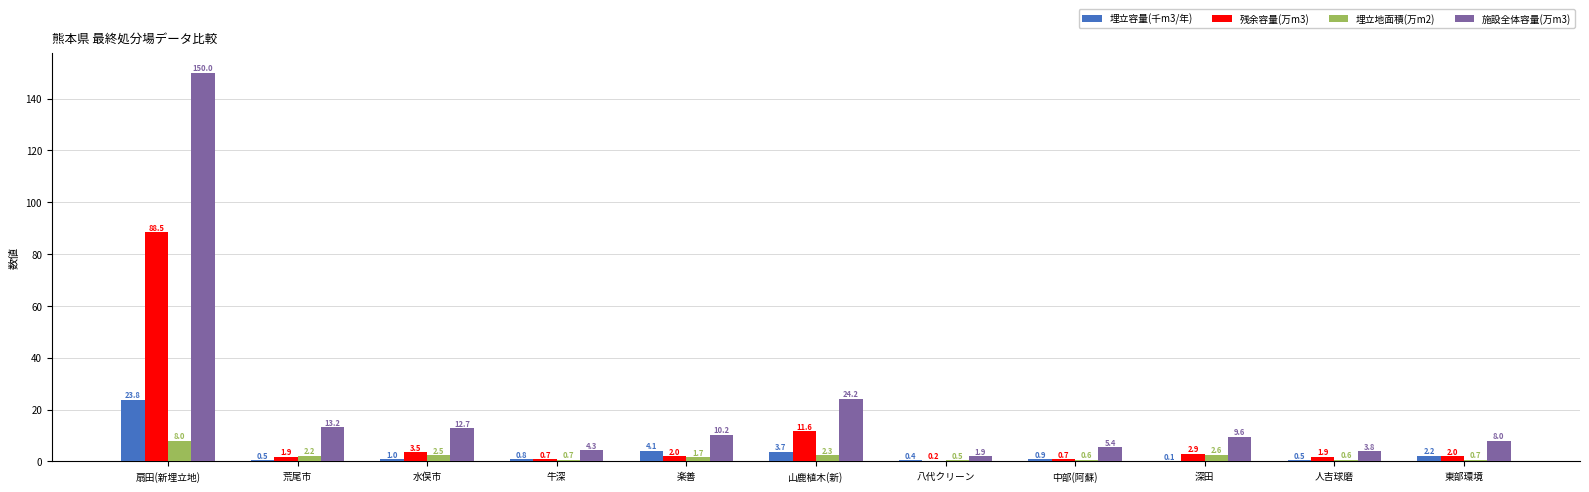

At which category is the sum across all series the highest?

扇田(新埋立地)